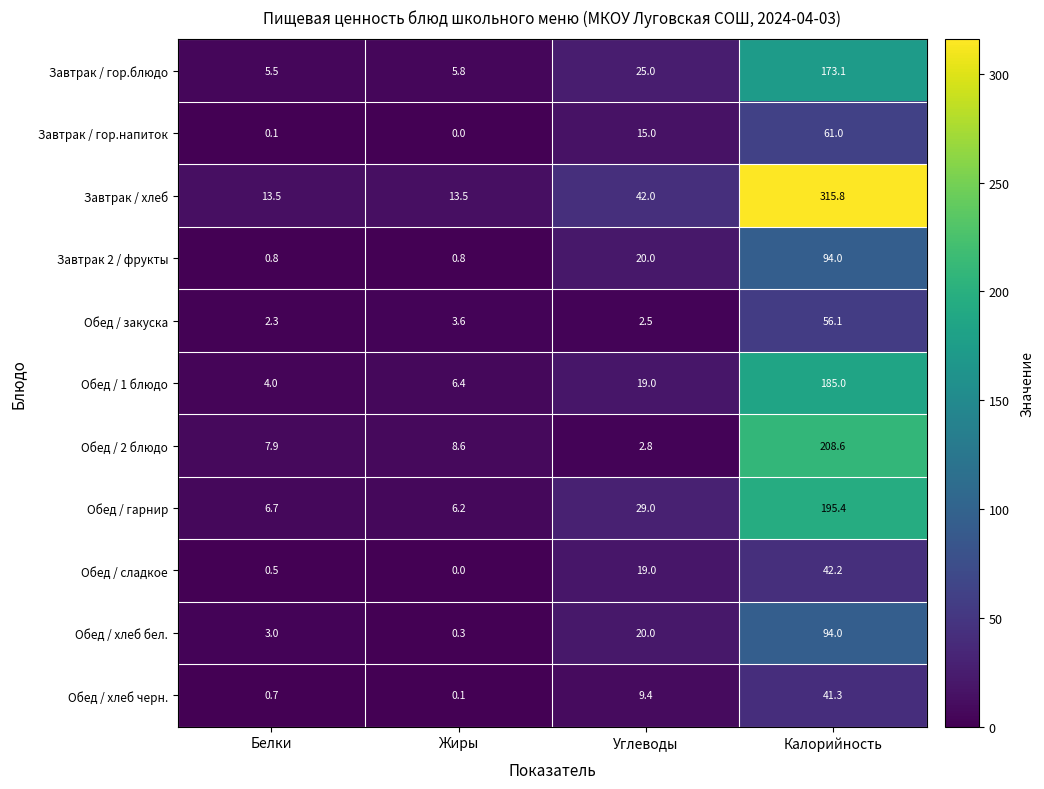

At how many categories does at least one series exceed 10?

4